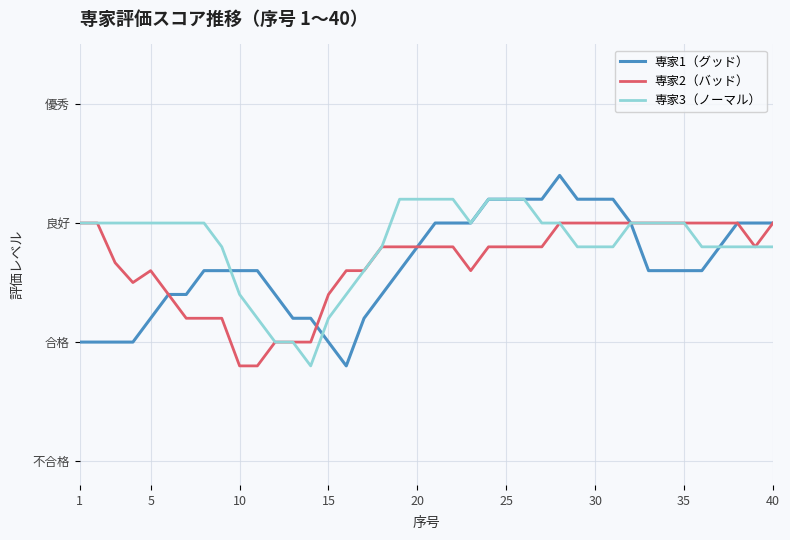

True or false: 専家2（バッド） has more than 1 points higher than both neighbors.

False